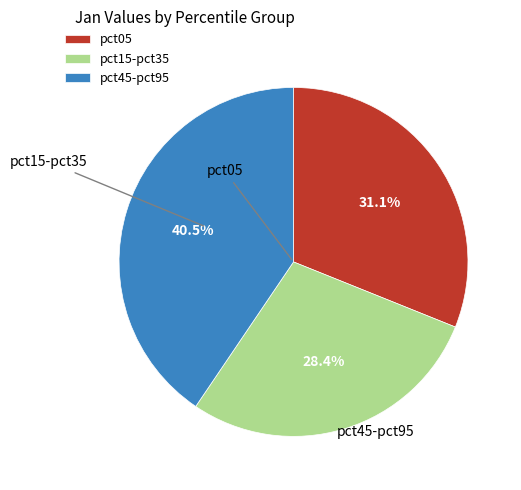

Count the number of slices in the pie.

3